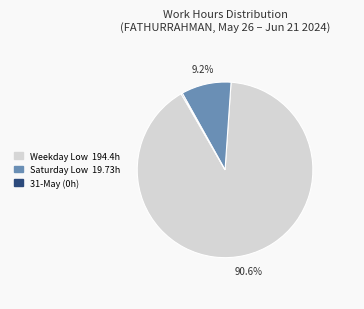

Does any single category account for the majority?

Yes